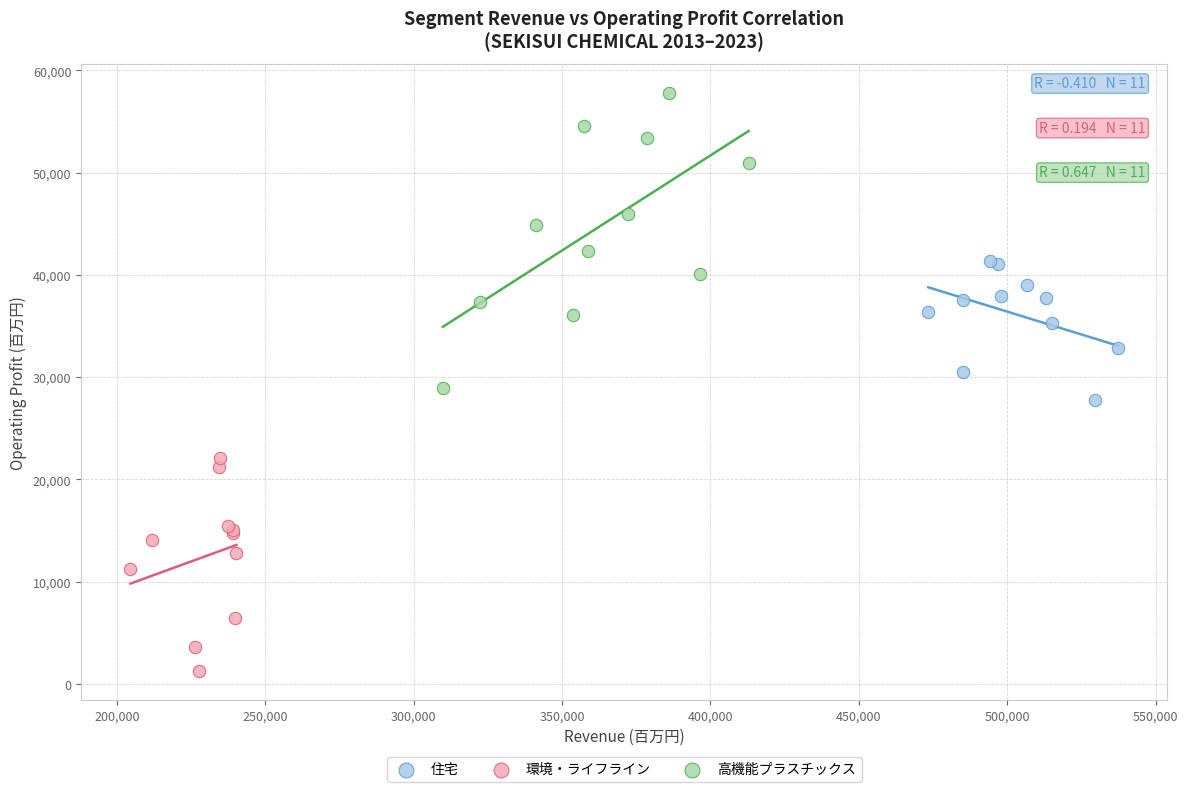

Which series reaches the minimum Y coordinate?

環境・ライフライン